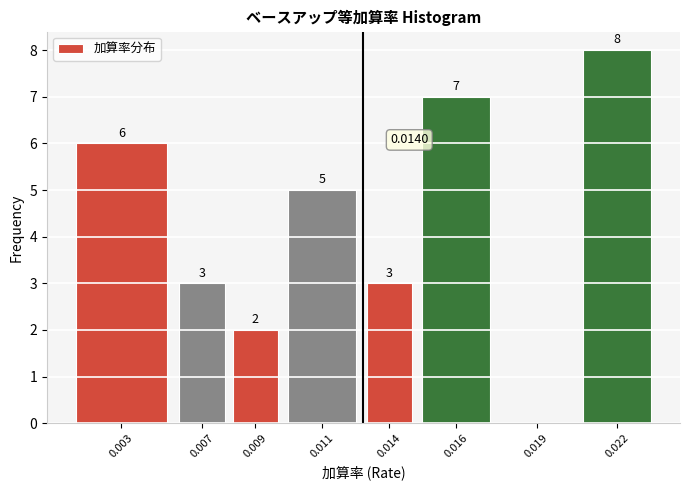

What is the sum of all values?

34